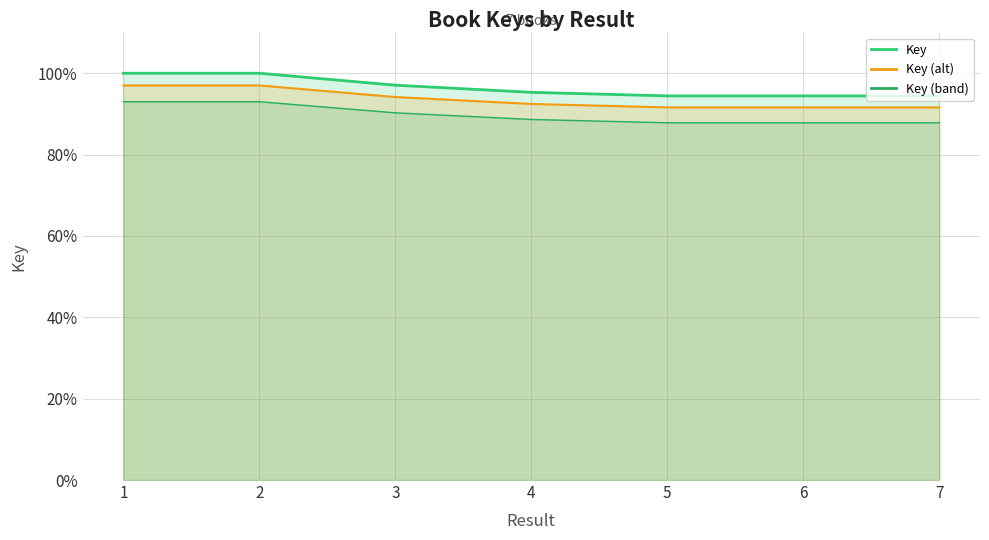

Where does the data first go above 95?

1